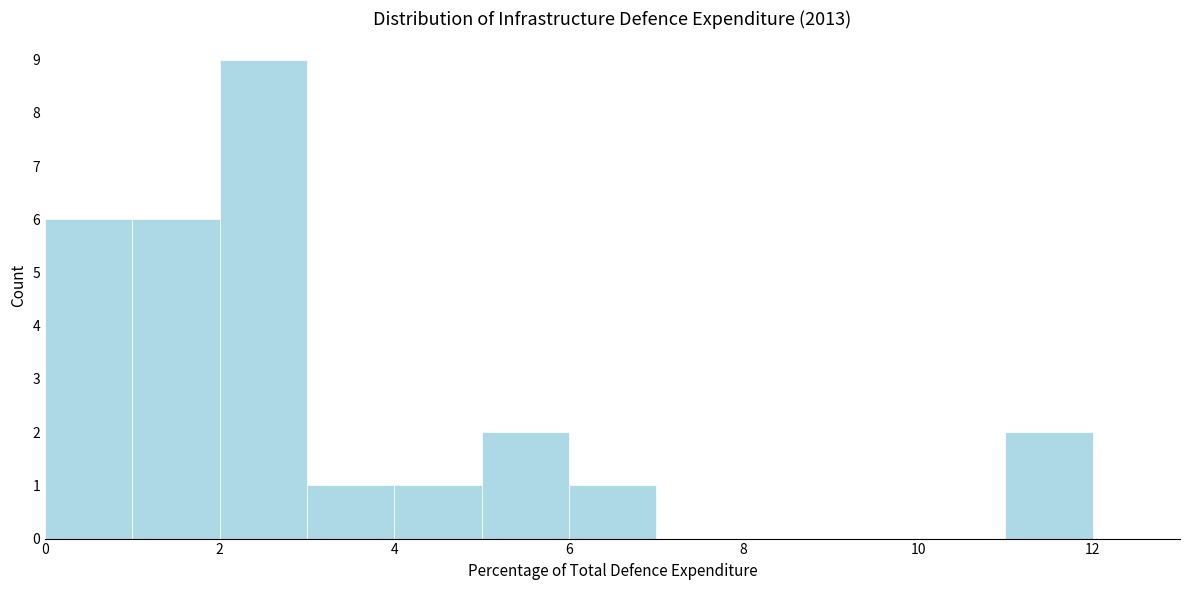

How tall is the bar that spans 2 to 3 on the x-axis? The values are not printed on the chart, so give them approximately, as read against the axis.

9